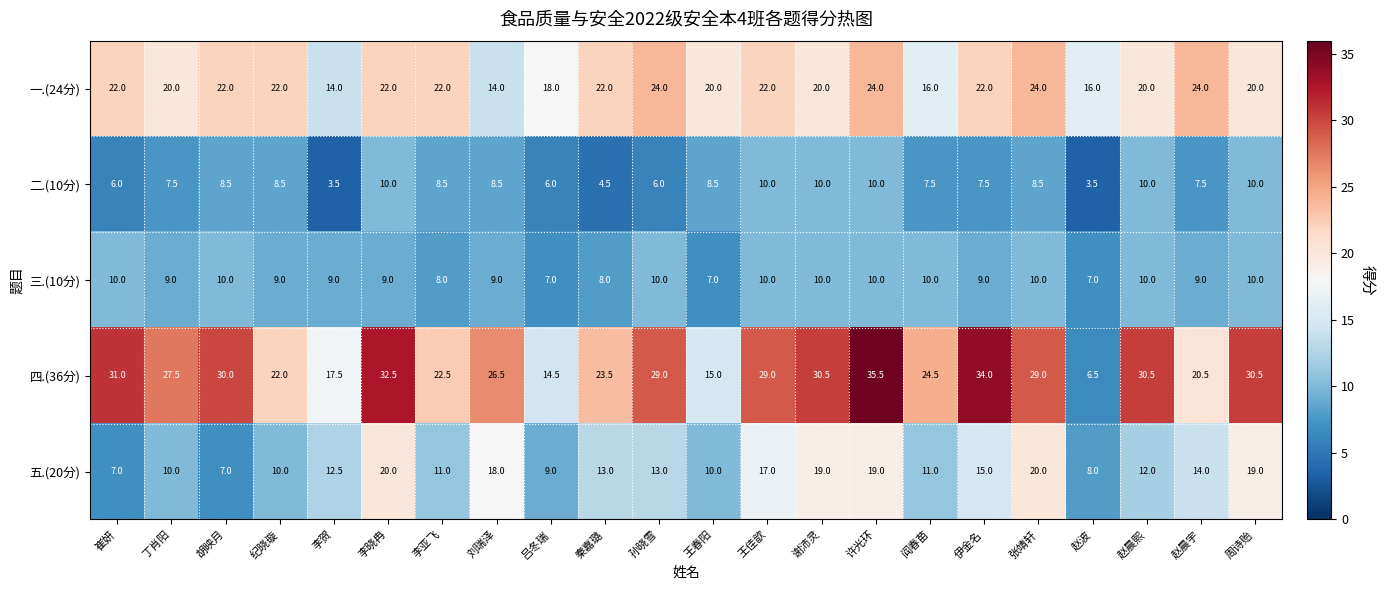

What is the difference between the maximum and second lowest values in the 二.(10分) series?

6.5